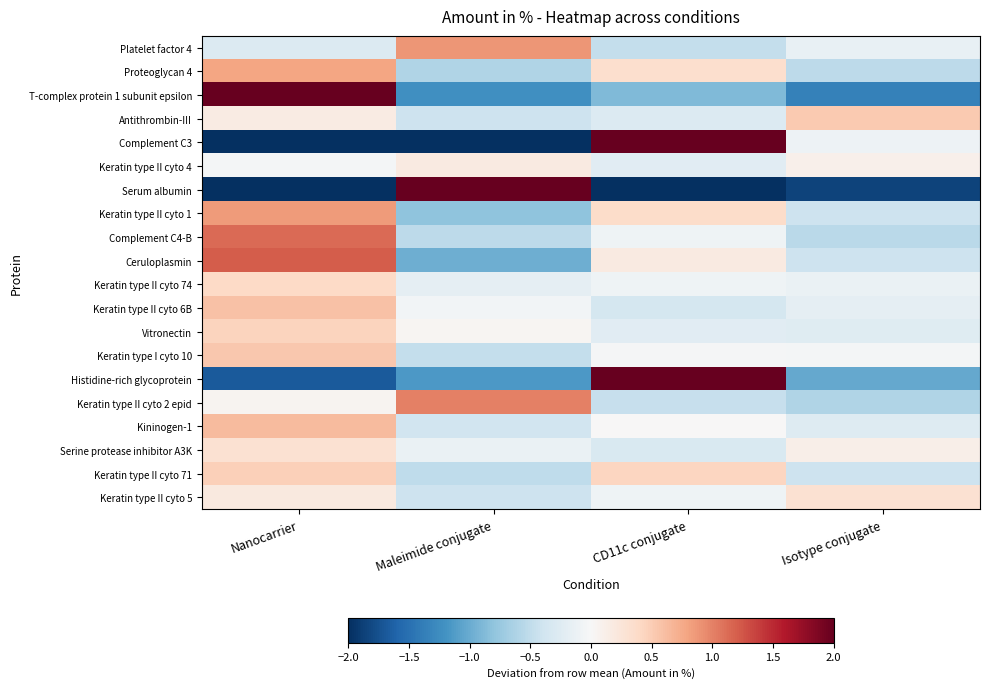

Between Maleimide conjugate and Nanocarrier, which is larger?

Maleimide conjugate